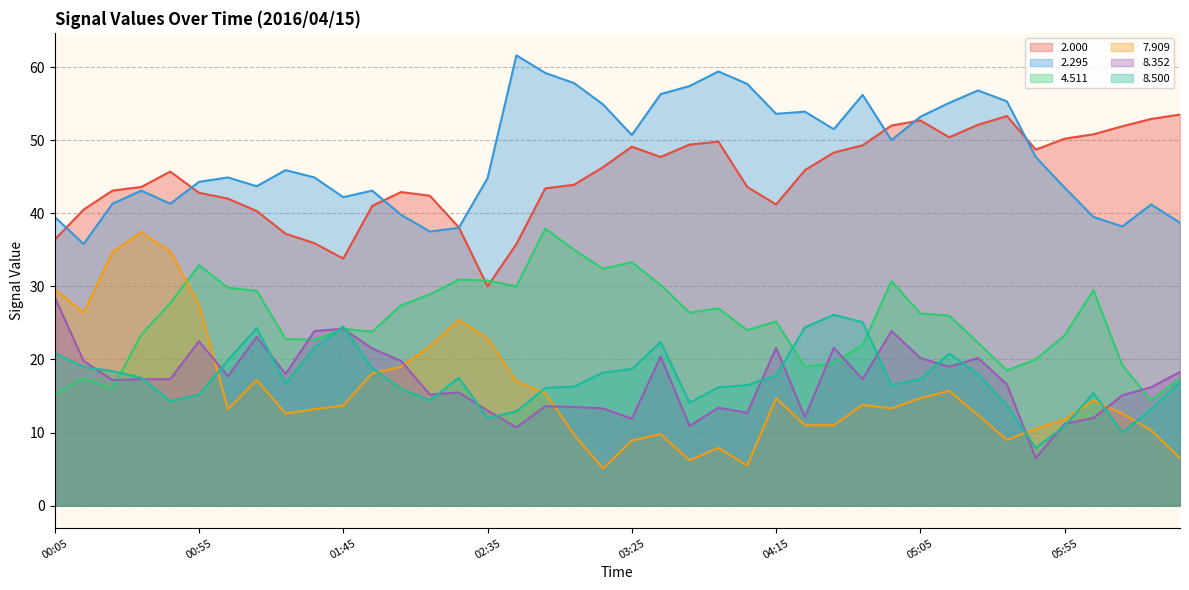

Where does the   8.500 series first go above 17?

00:05